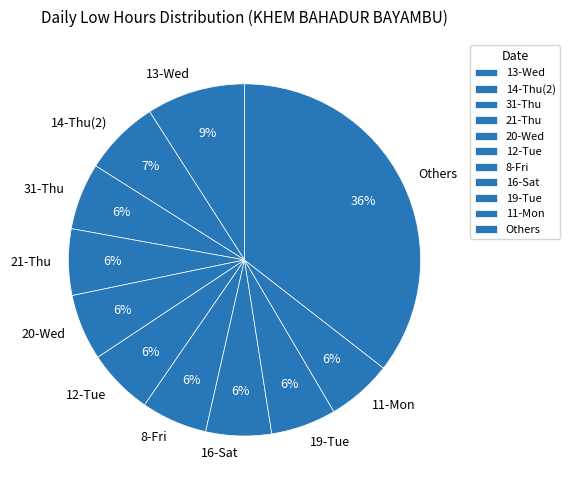

To the nearest percent, what is the average slice percentage?

9%